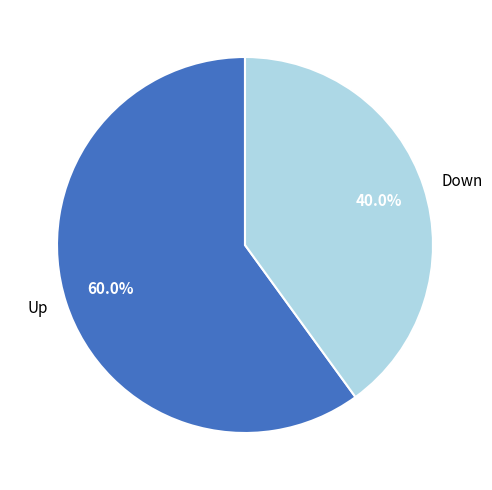

To the nearest percent, what portion does Down represent?

40%